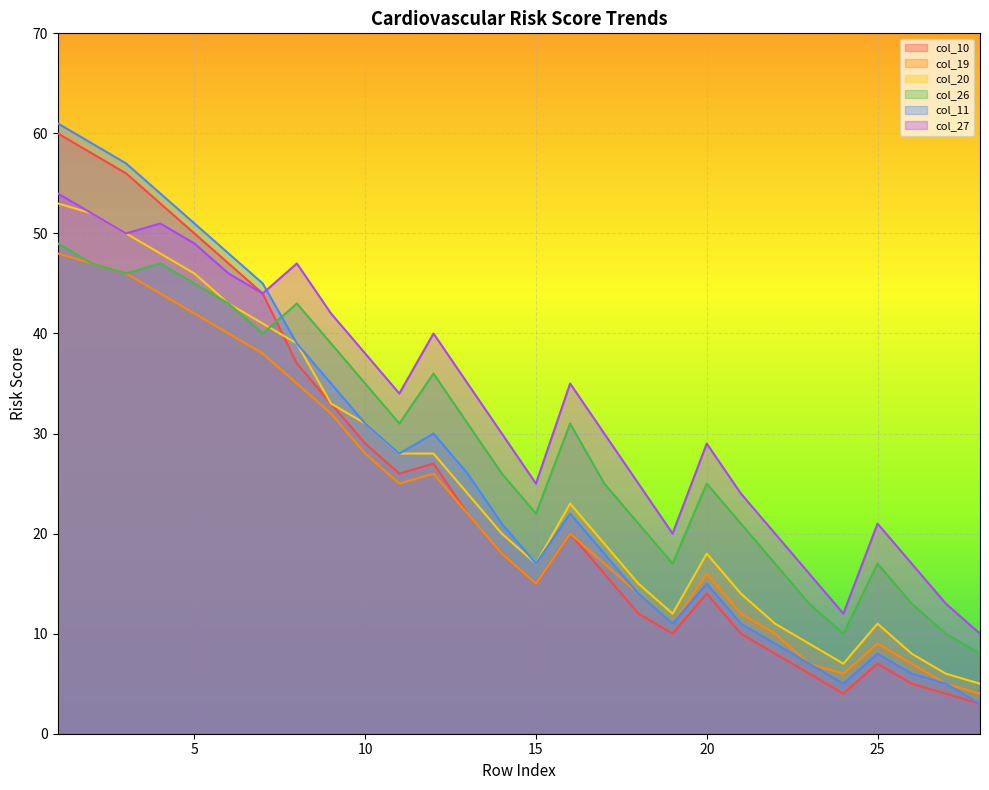

Is the value of col_10 at 18 greater than the value of col_11 at 19?

Yes